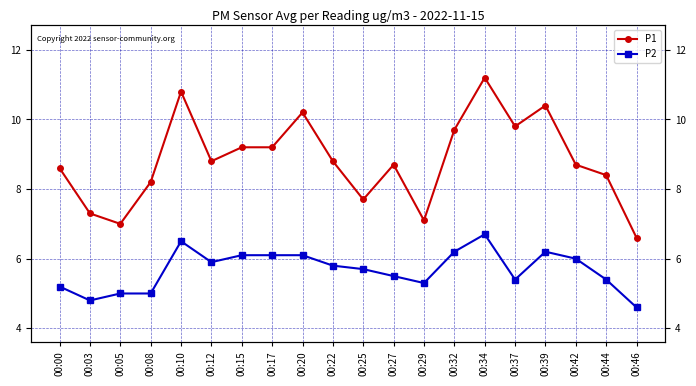

List the labels in order of P2 value, smallest first.

00:46, 00:03, 00:05, 00:08, 00:00, 00:29, 00:37, 00:44, 00:27, 00:25, 00:22, 00:12, 00:42, 00:15, 00:17, 00:20, 00:32, 00:39, 00:10, 00:34